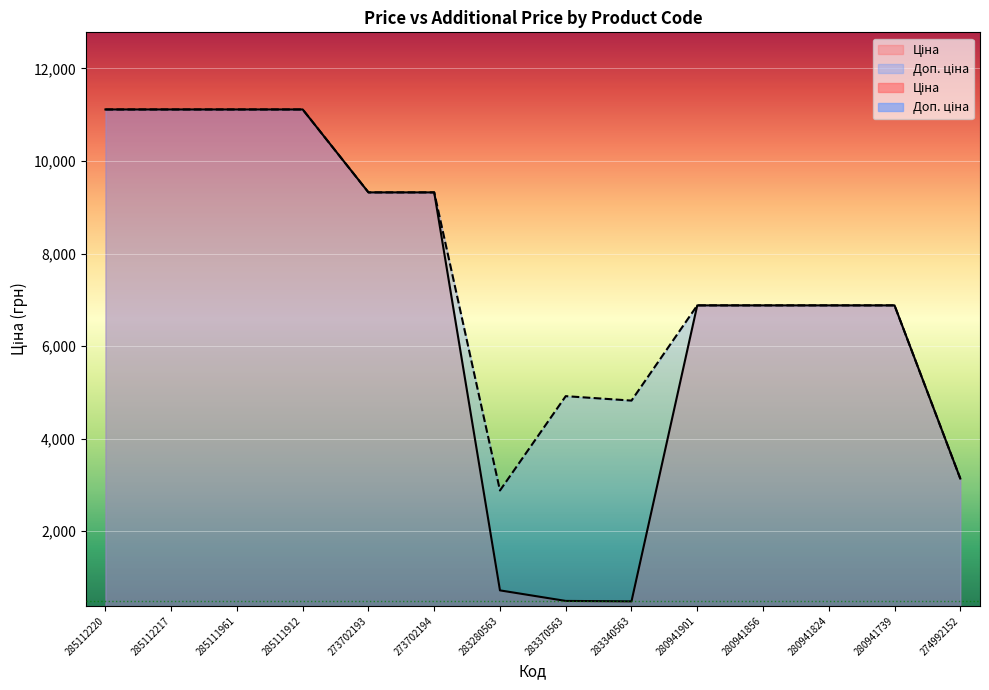

Reading left to right, transcribe all the data shown in this chart.

Ціна: 11113.6	11113.6	11113.6	11113.6	9321.4	9321.4	719.6	491.7	482.1	6879.5	6879.5	6879.5	6879.5	3136.8
Доп. ціна: 11113.6	11113.6	11113.6	11113.6	9321.4	9321.4	2878.5	4917.4	4821.4	6879.5	6879.5	6879.5	6879.5	3137.0